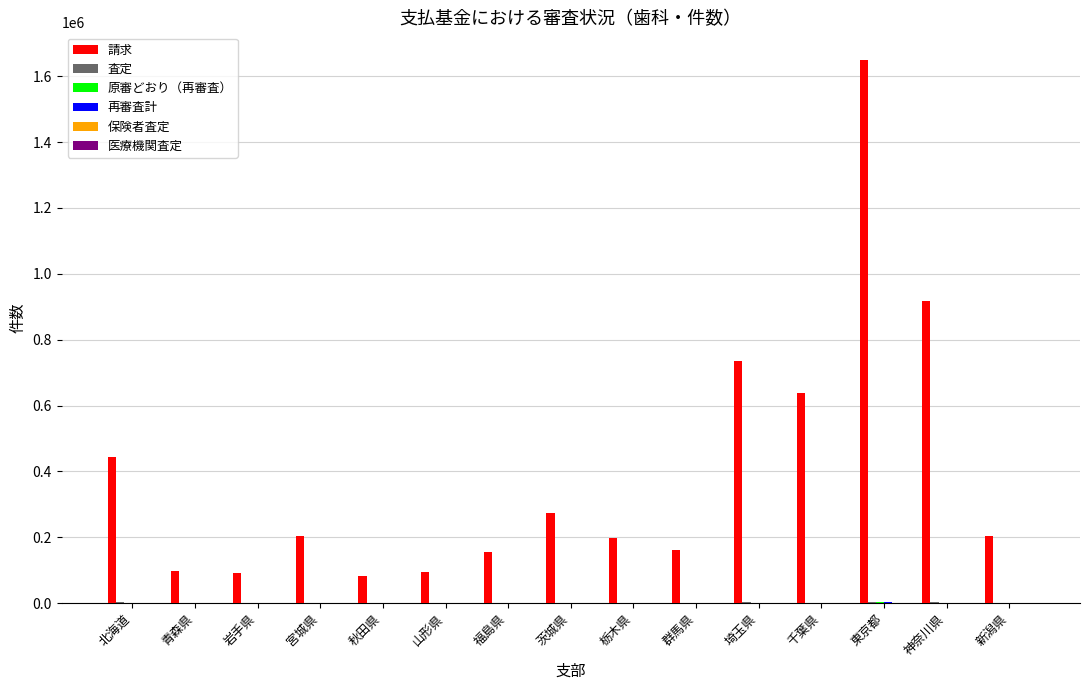

What is the total value across all series at 群馬県?

162676